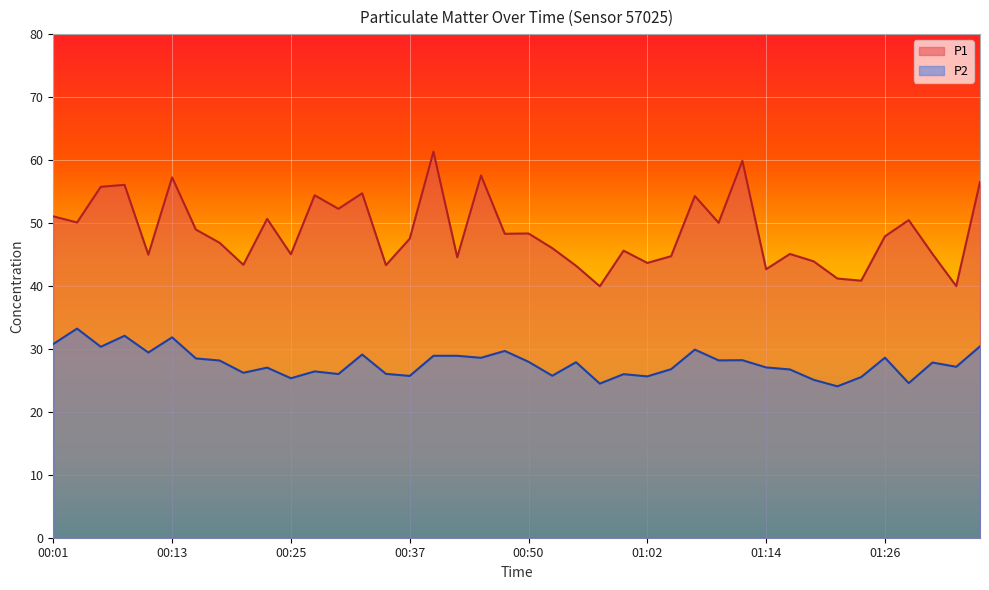

What are all the series names shown in the legend?

P1, P2